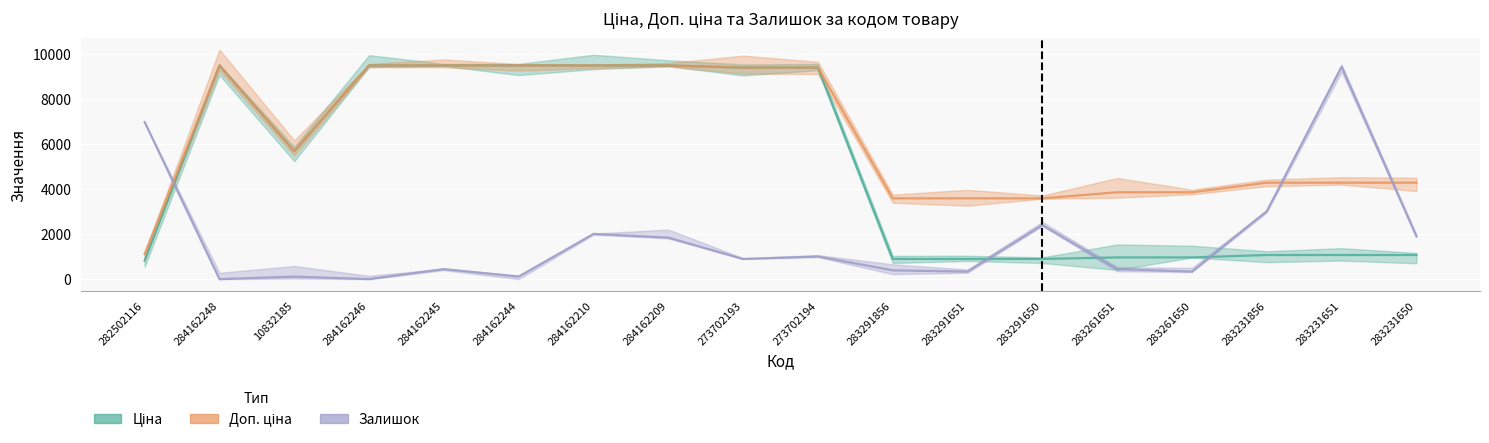

How many data points in Ціна are above 5673?

9